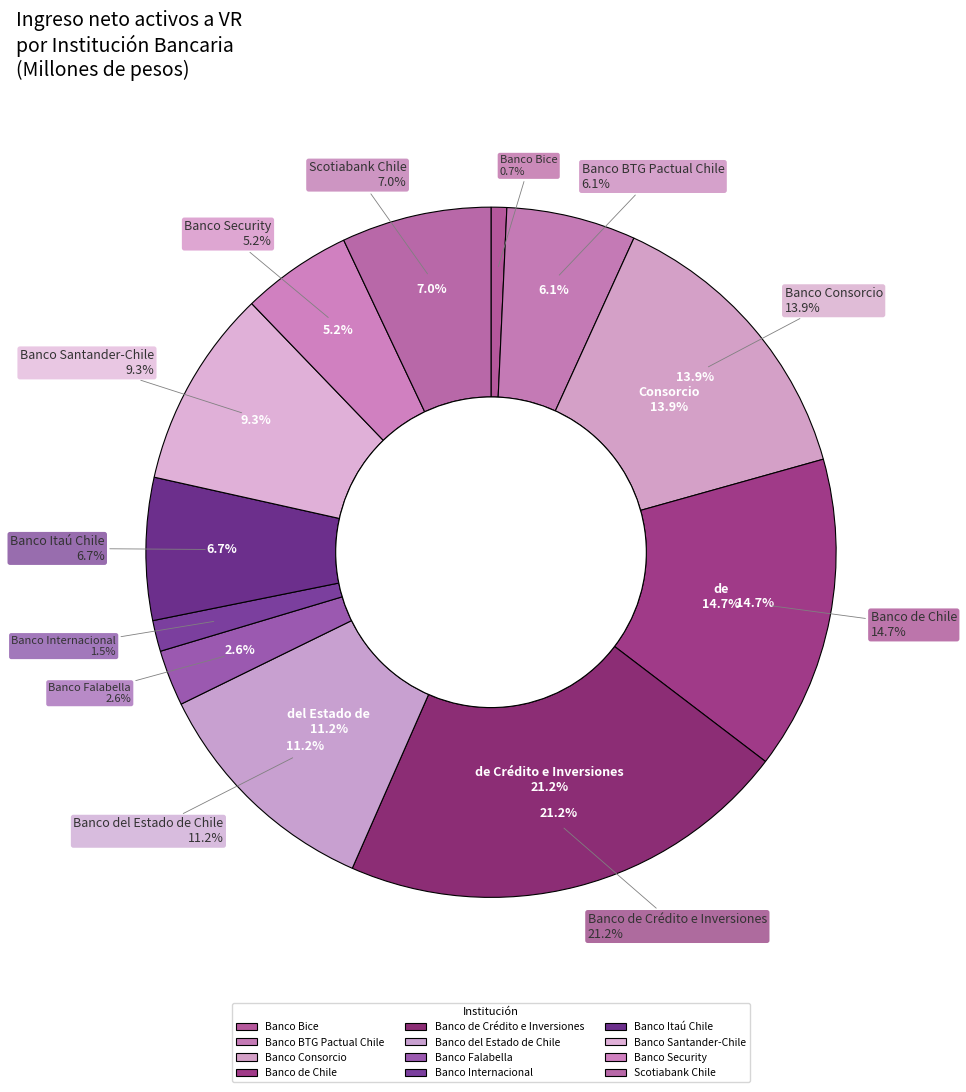

Is it true that Banco BTG Pactual Chile is 6% of the pie?

True